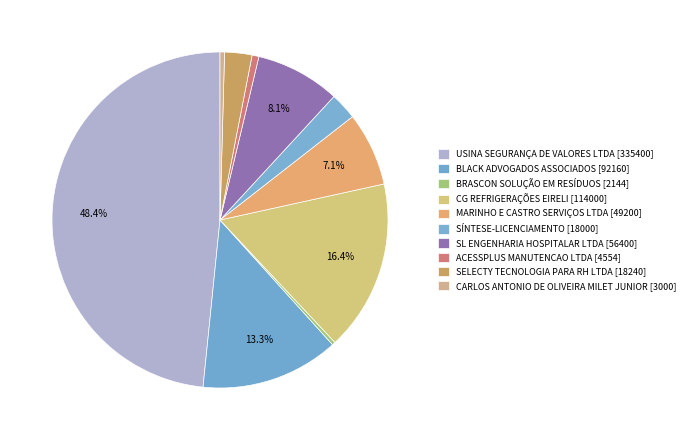

Count the number of slices in the pie.

10